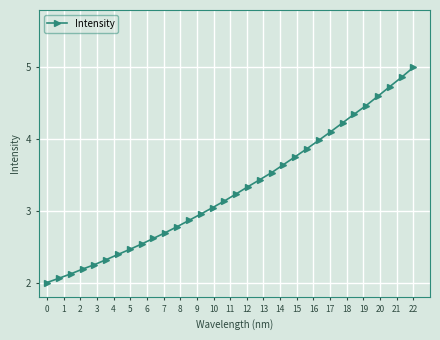

What is the difference between the second highest and minimum values?

2.9